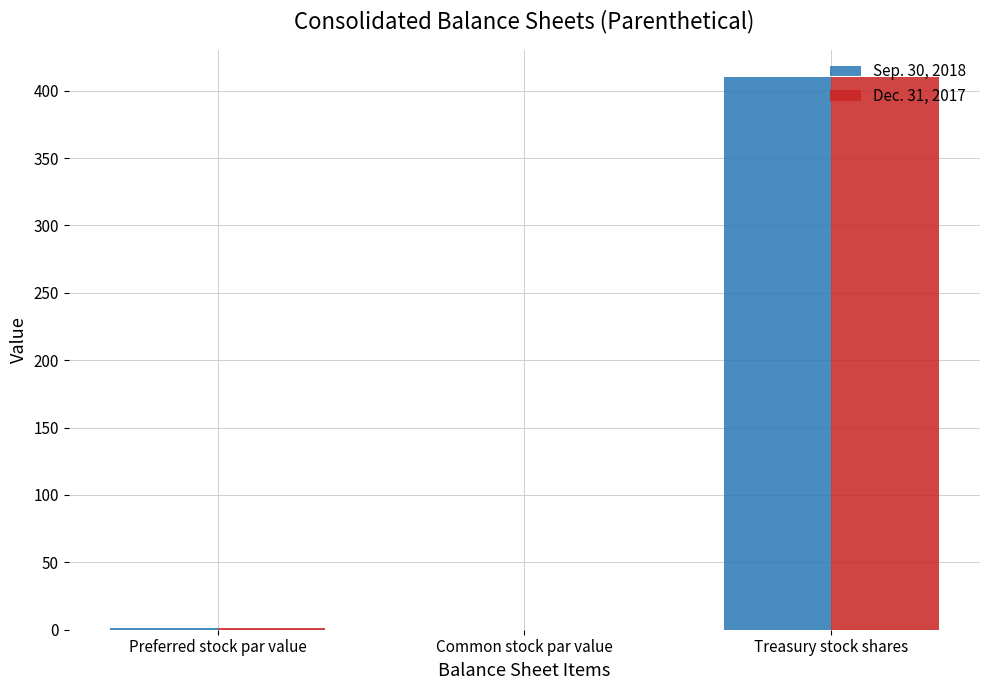

What is the difference between the Sep. 30, 2018 values at Common stock par value and Preferred stock par value?

1.0